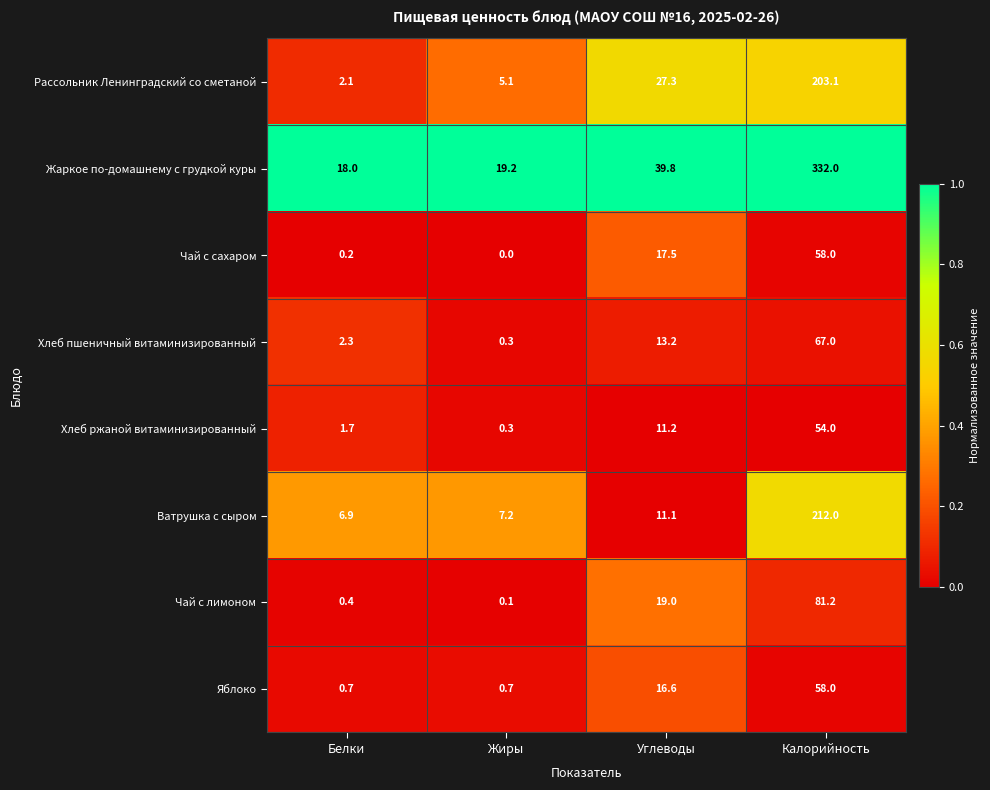

What is the total value across all series at Калорийность?

1065.3